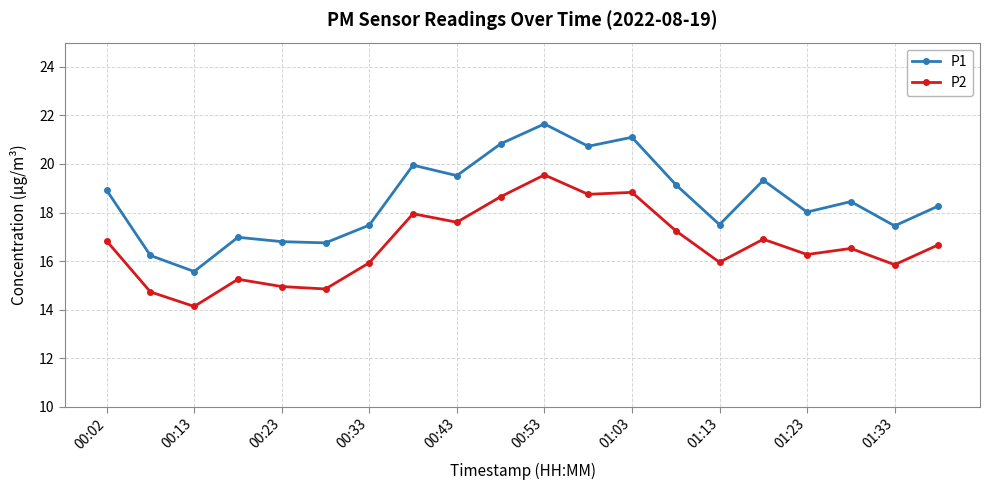

Which series has the largest range (max minus min)?

P1